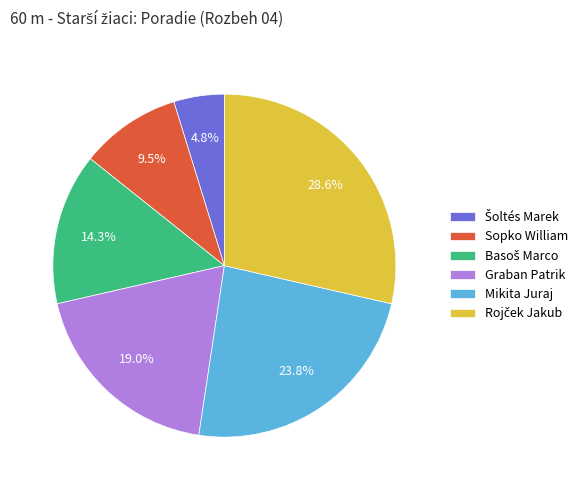

Is there any slice that represents more than half of the pie?

No